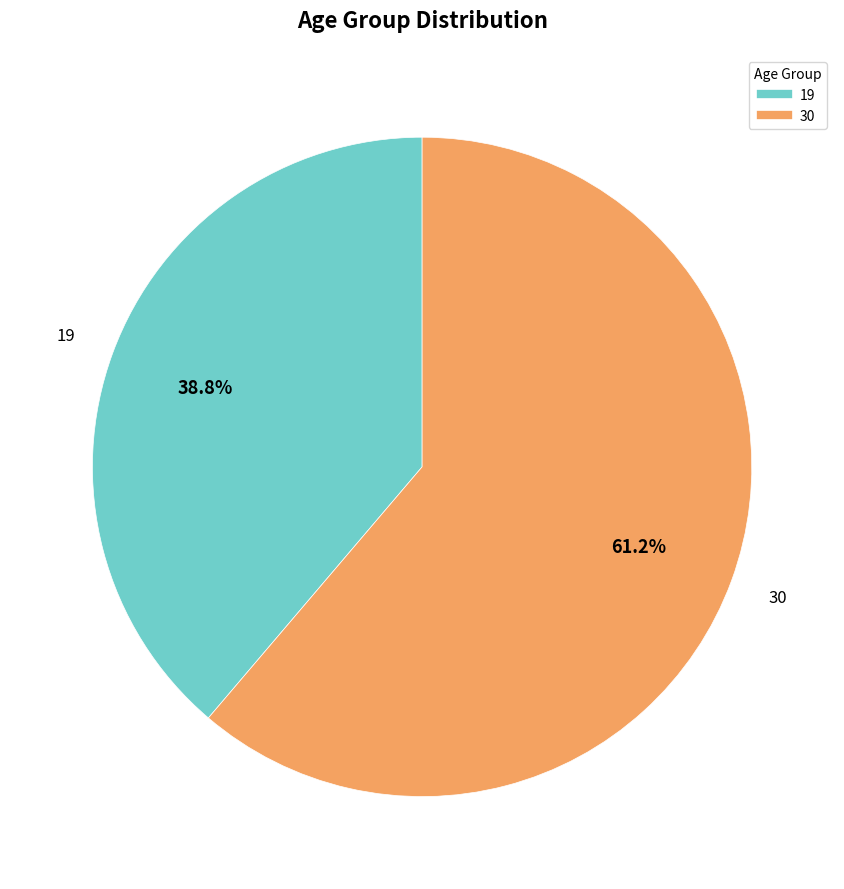

Is 19 the majority of the pie?

No